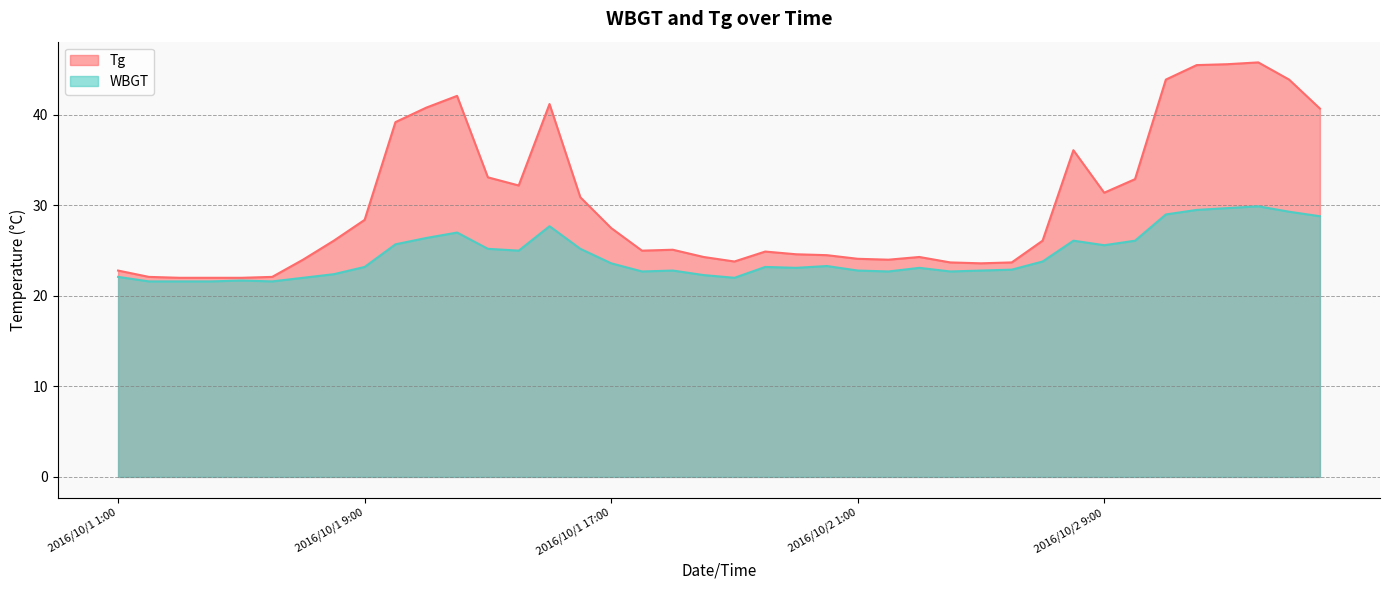

Which series has the largest total across all categories?

Tg